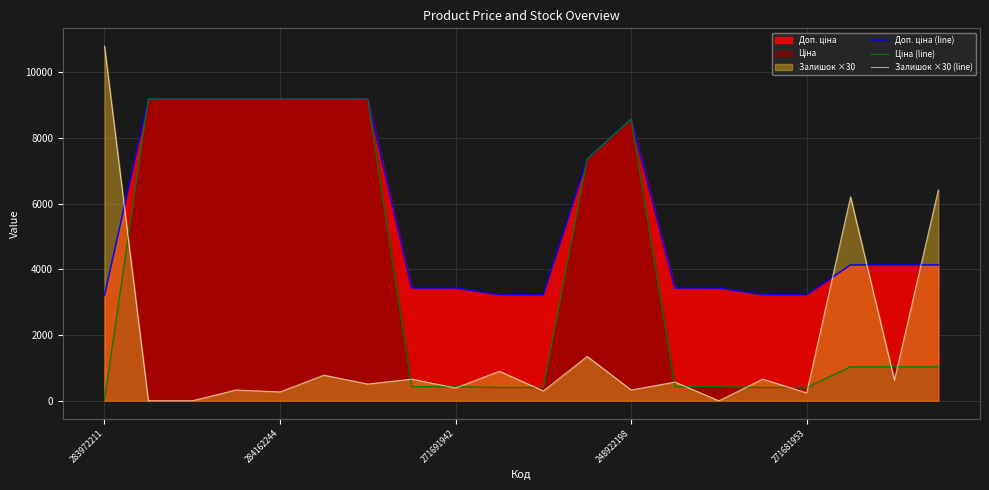

True or false: Доп. ціна (line) and Ціна (line) intersect in this chart.

False